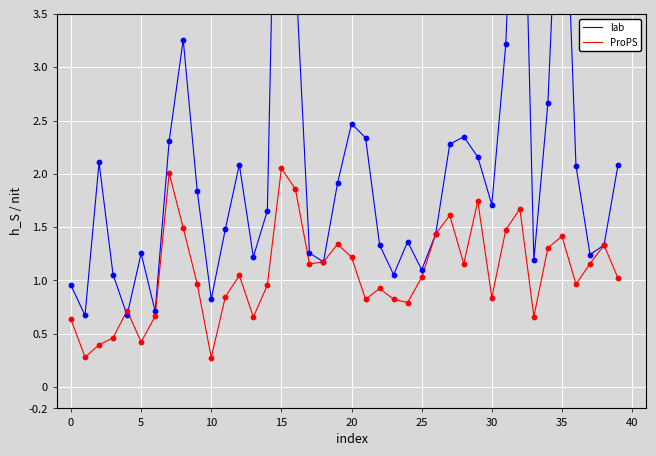

The ProPS series shows 1.5 at 30. True or false?

False